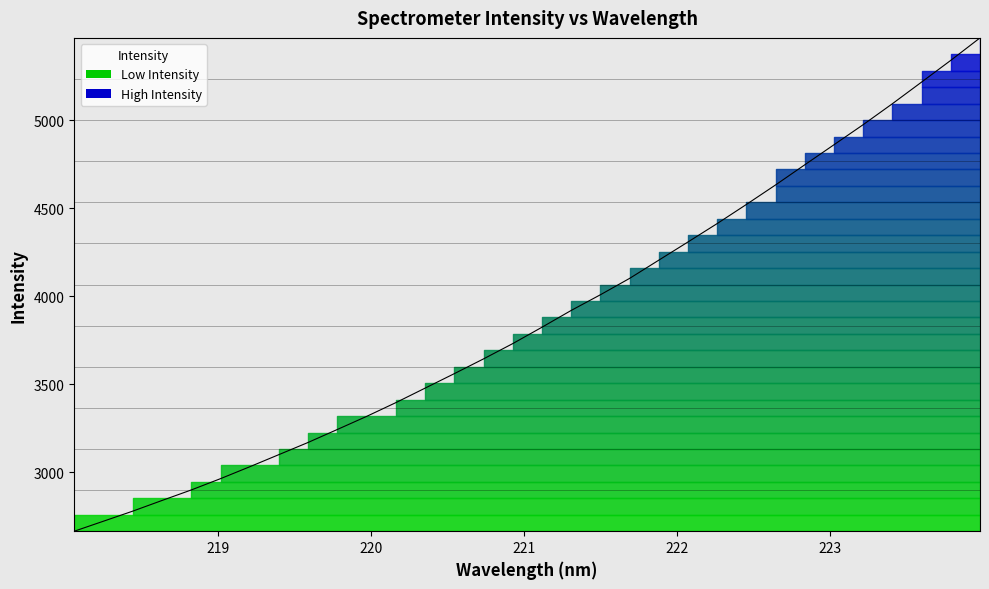

Between 220.3533 and 218.0596, which is larger?

220.3533